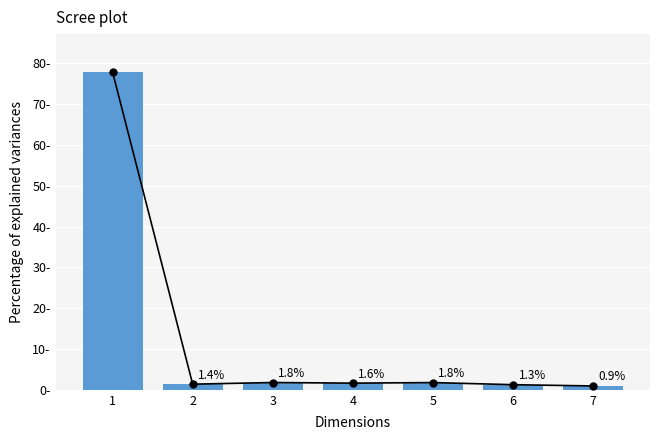

Reading left to right, transcribe all the data shown in this chart.

1=77.8	2=1.4	3=1.8	4=1.6	5=1.8	6=1.3	7=0.9